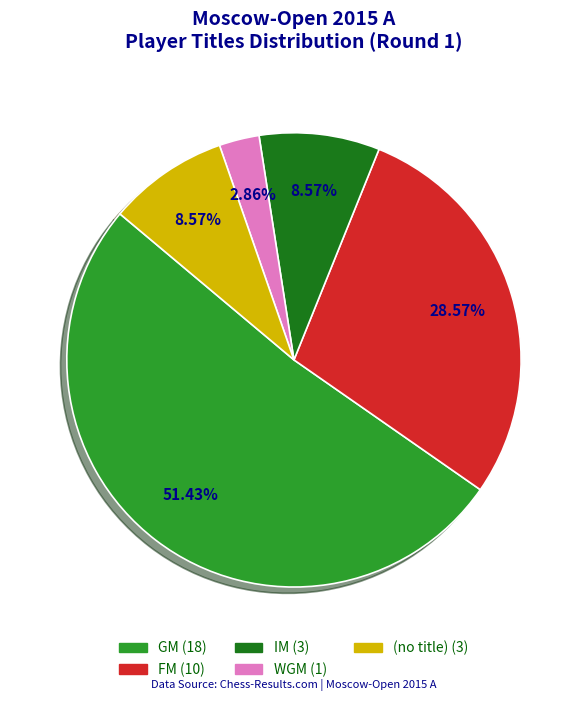

Does any single category account for the majority?

Yes